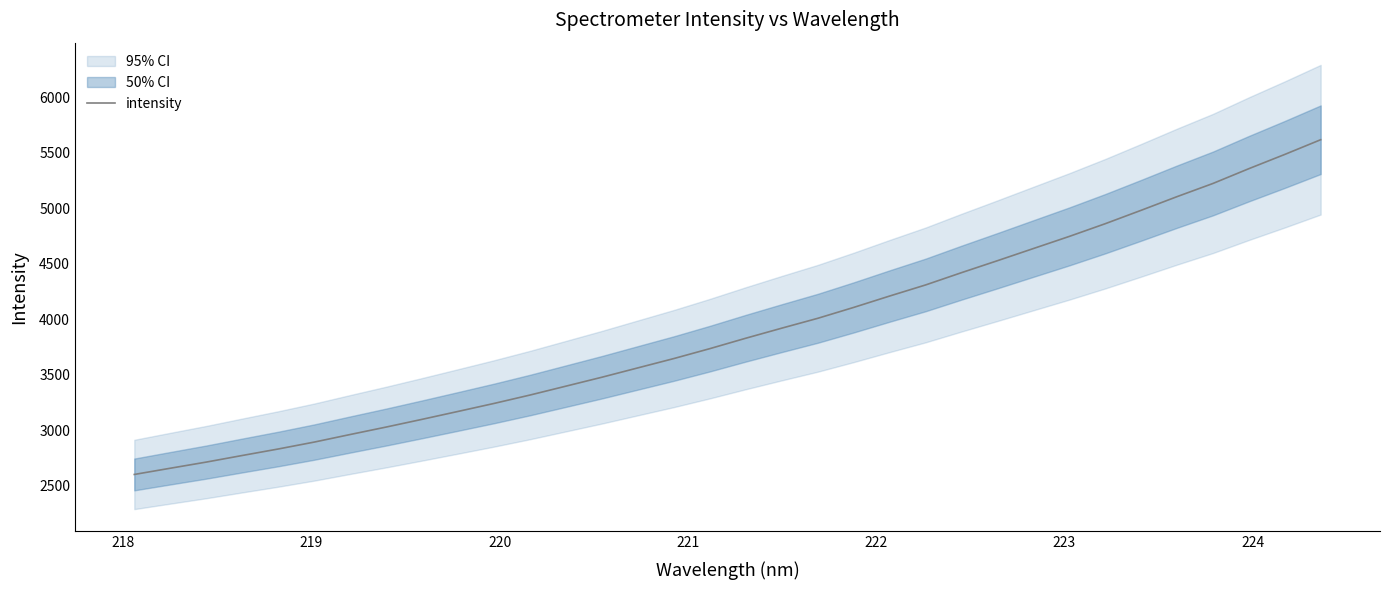

What is the highest value of the intensity series?

5619.2